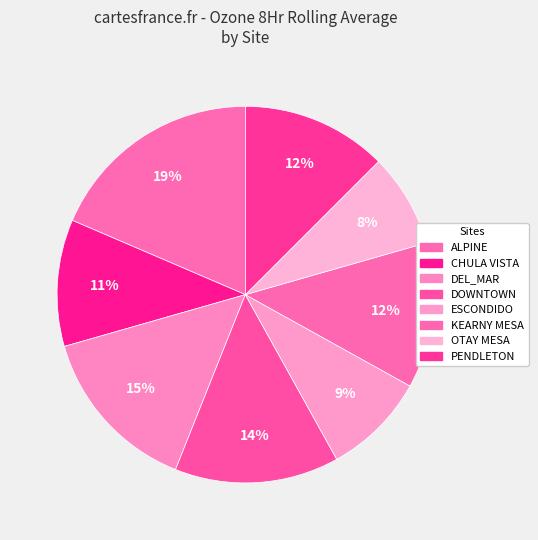

Is it true that OTAY MESA is 8% of the pie?

True